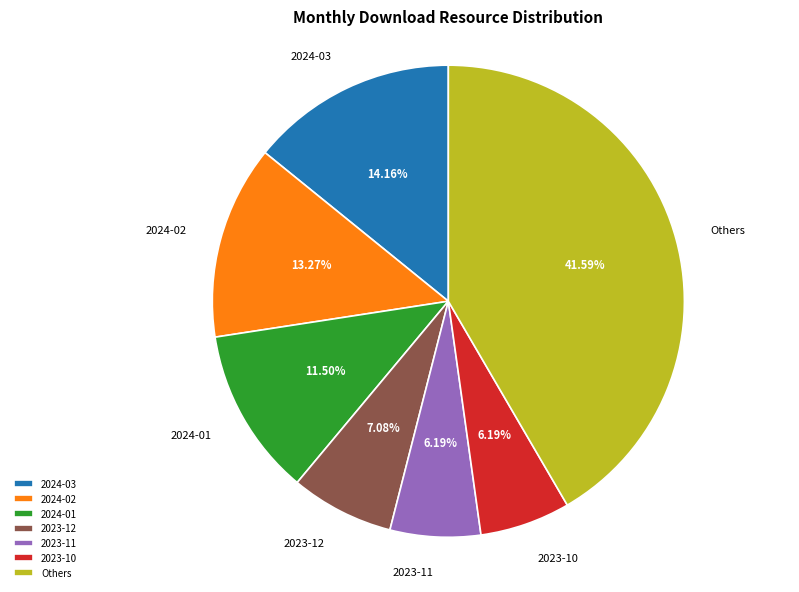

What is the largest slice in the pie chart?

Others